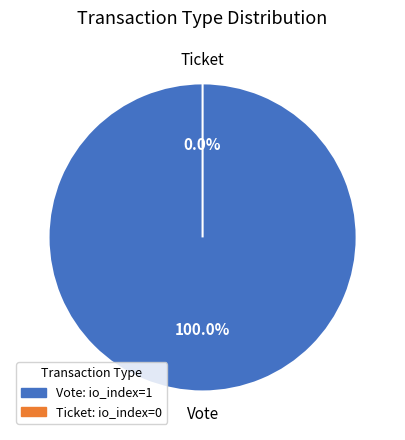

What is the total percentage of Ticket and Vote?

100.0%